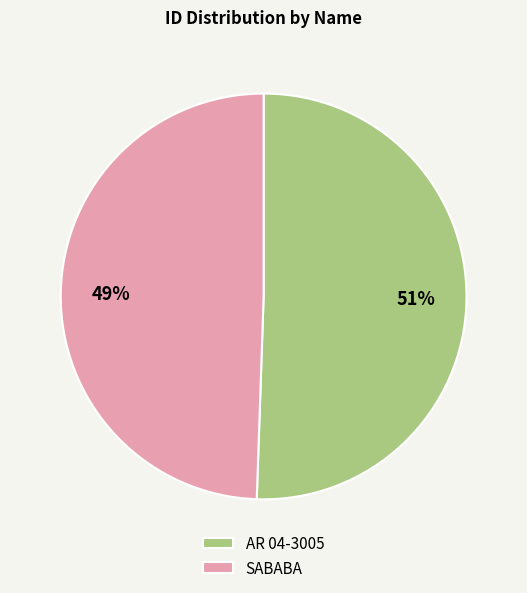

Which category has the biggest portion of the pie?

AR 04-3005